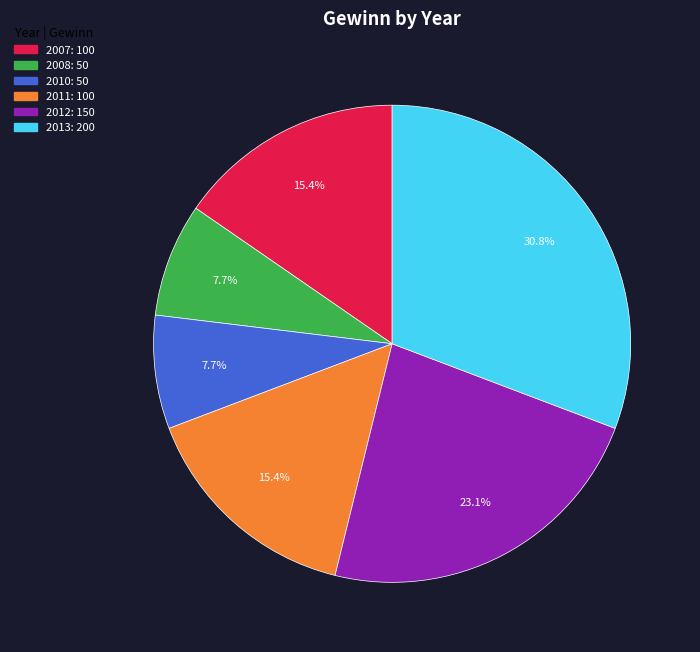

Is there a majority slice in this chart?

No